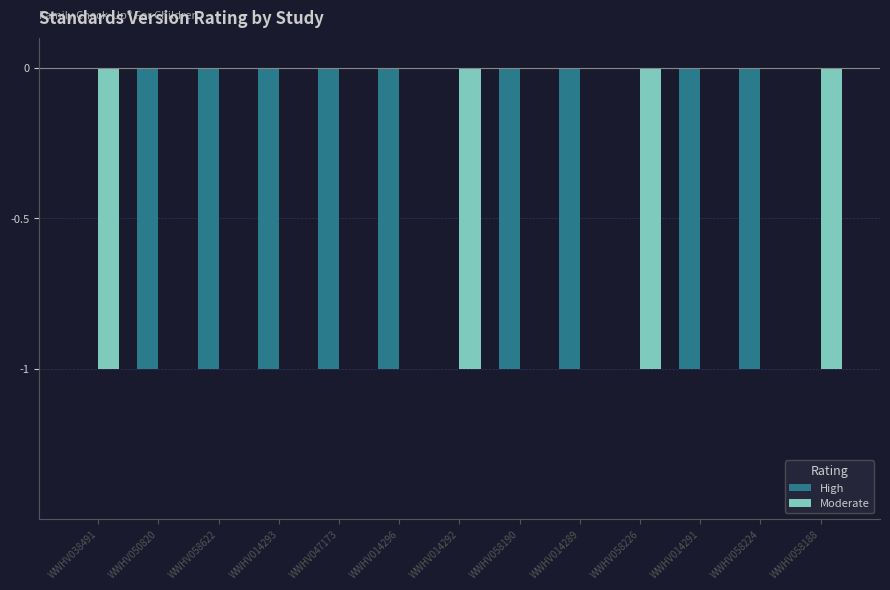

Reading left to right, what are all the values shown in this chart?

High: WWHV038491=0	WWHV050820=-1	WWHV058622=-1	WWHV014293=-1	WWHV047173=-1	WWHV014296=-1	WWHV014292=0	WWHV058190=-1	WWHV014289=-1	WWHV058226=0	WWHV014291=-1	WWHV058224=-1	WWHV058188=0
Moderate: WWHV038491=-1	WWHV050820=0	WWHV058622=0	WWHV014293=0	WWHV047173=0	WWHV014296=0	WWHV014292=-1	WWHV058190=0	WWHV014289=0	WWHV058226=-1	WWHV014291=0	WWHV058224=0	WWHV058188=-1